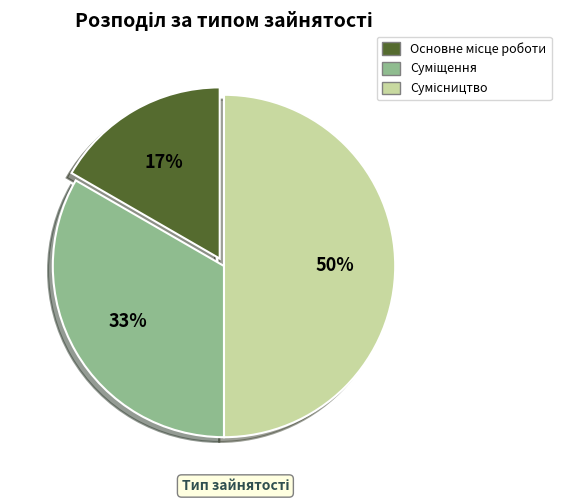

Count the number of slices in the pie.

3